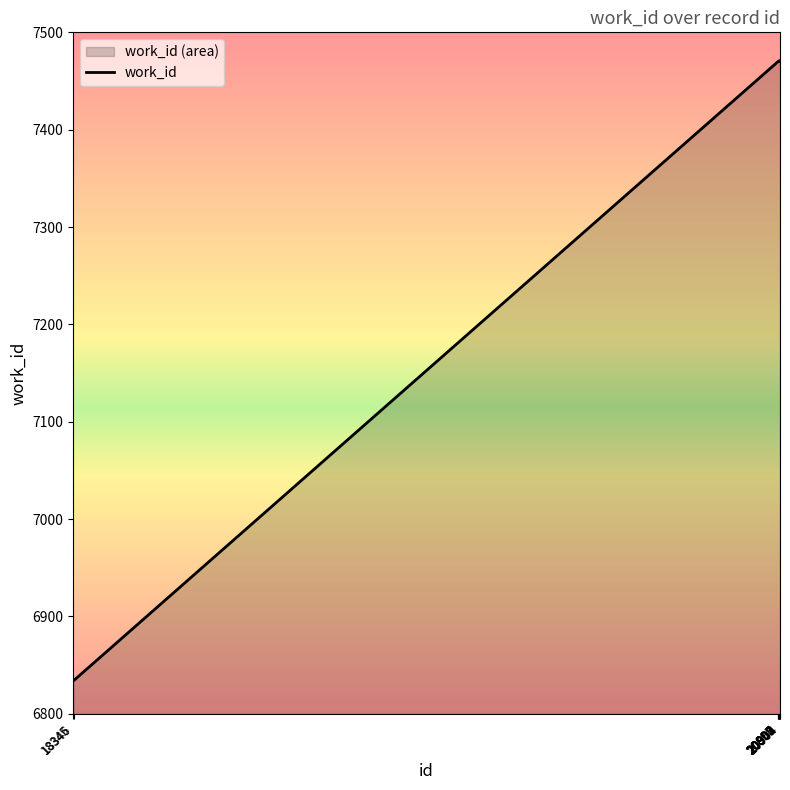

Count the number of data series in this chart.

1